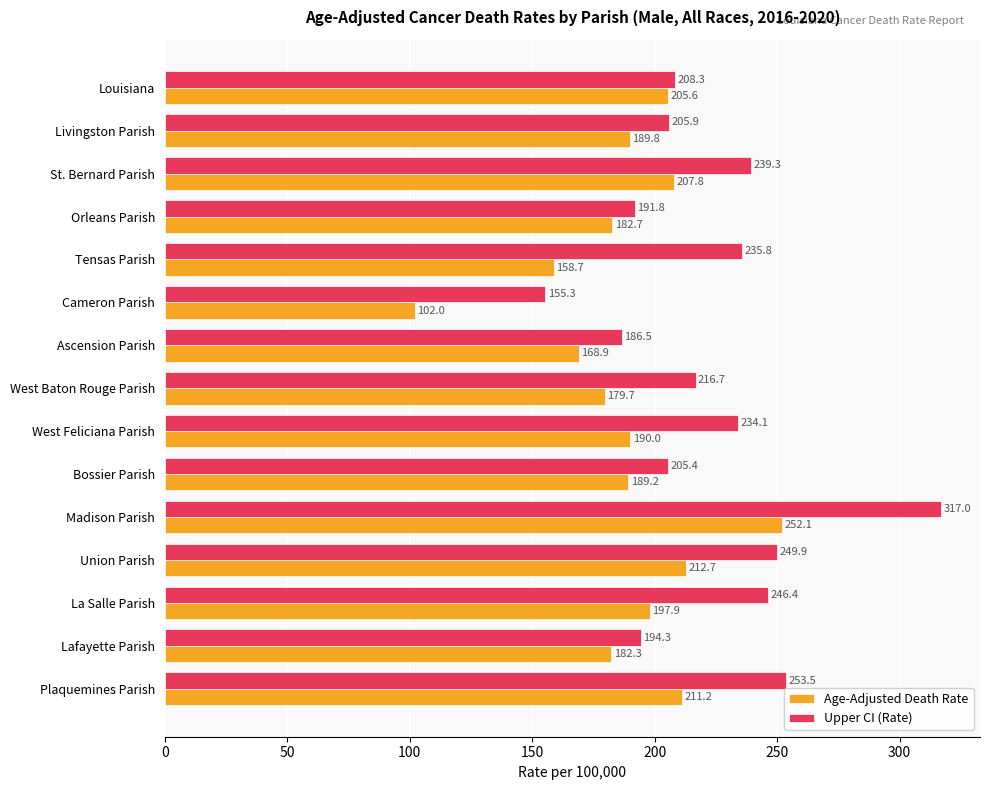

At which label is Age-Adjusted Death Rate closest to 177?

West Baton Rouge Parish